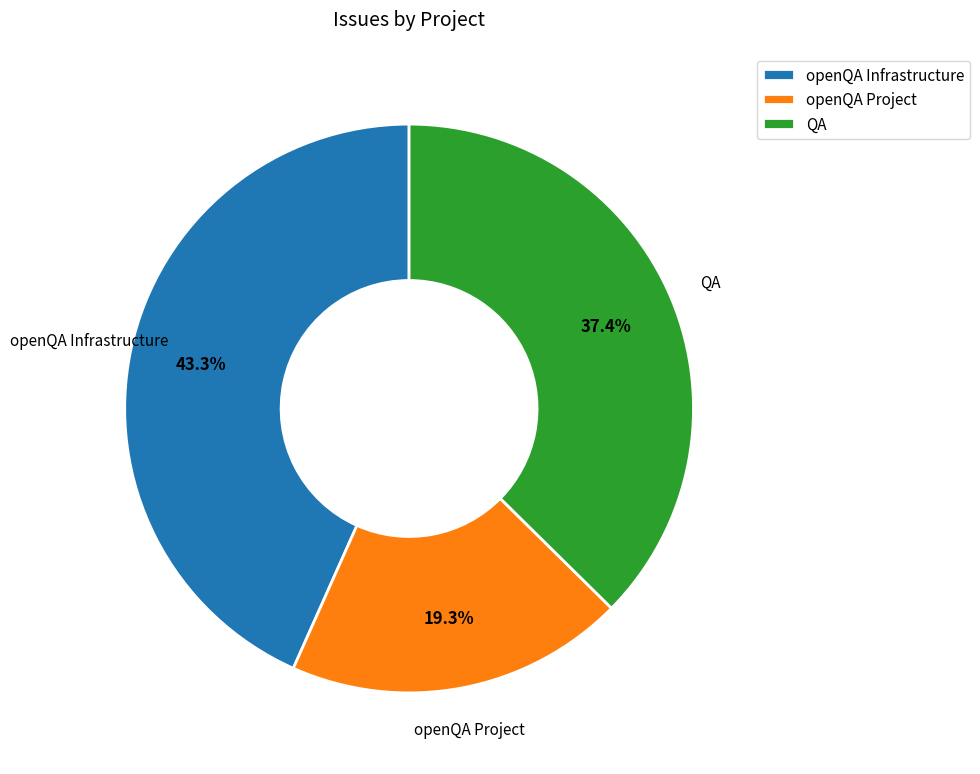

What is the total percentage of openQA Project and QA?

56.7%